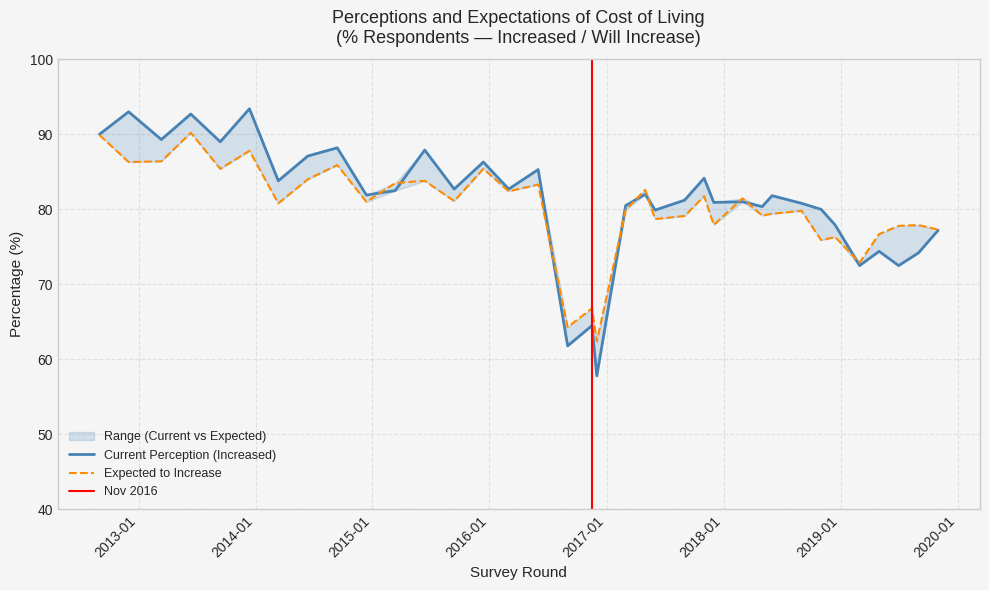

What is the value of the Will Increase point at the 35th from the left?

77.9